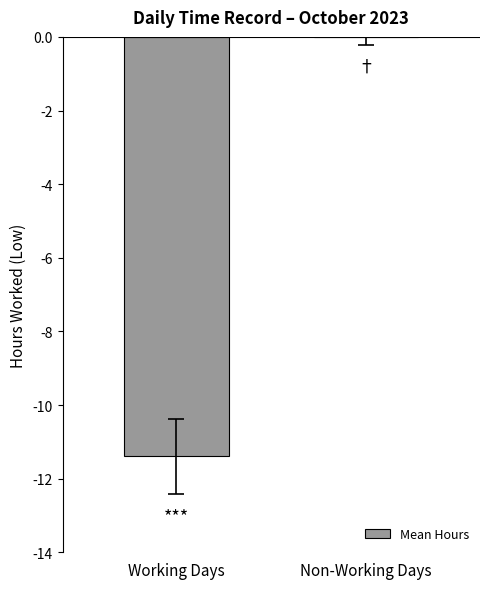

Are the bars grouped side by side (vs. stacked)?

No